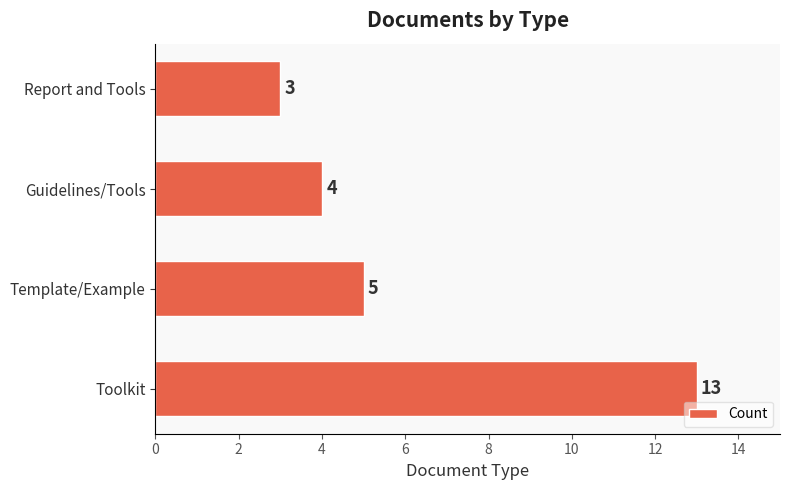

The value at Toolkit is 13. True or false?

True